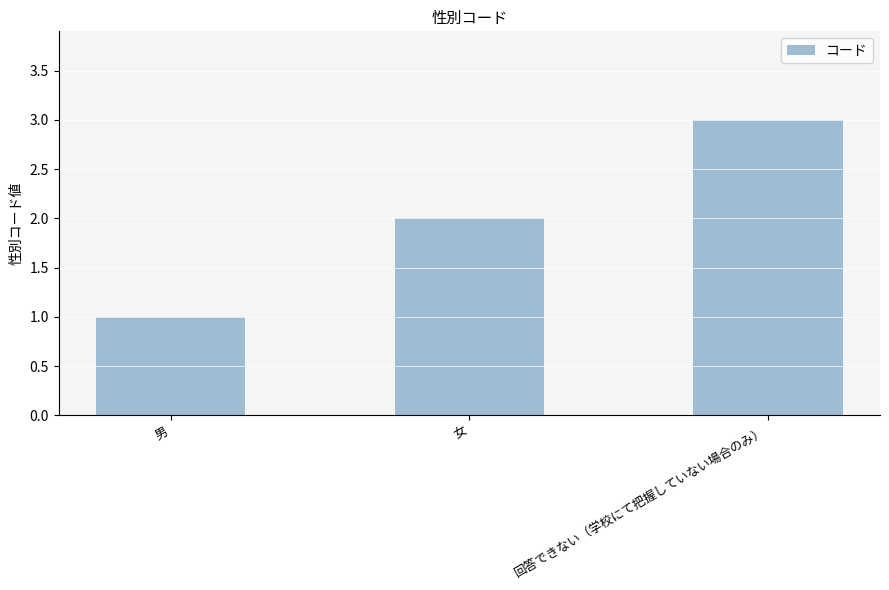

Does the chart contain stacked bars?

No